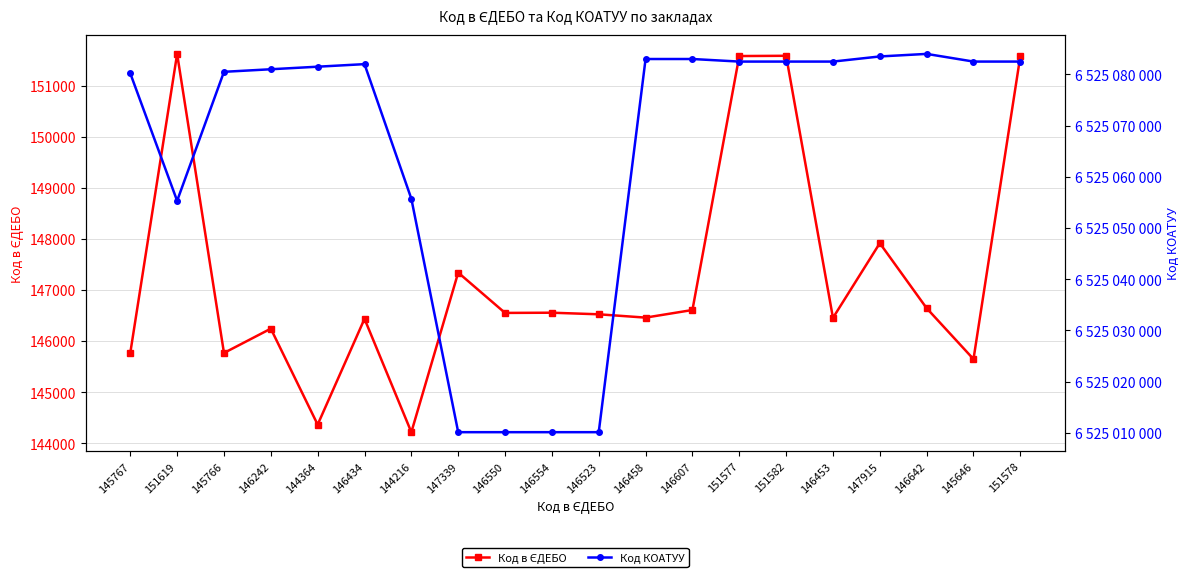

What is the average value of the Код КОАТУУ series?

6525065131